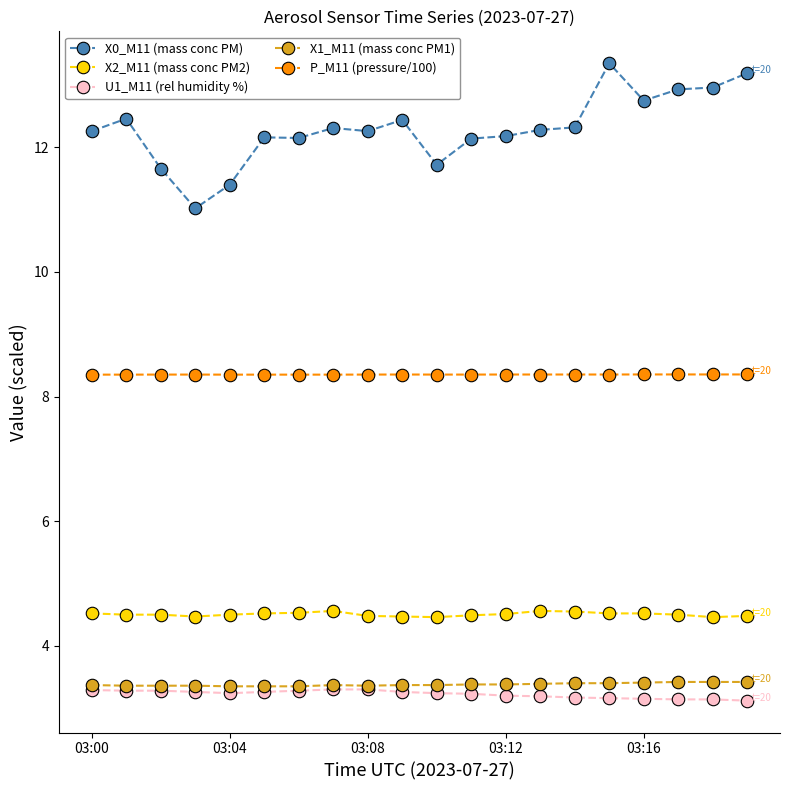

What is the value of the X2_M11 (mass conc PM2) point at the 14th from the left?

4.6